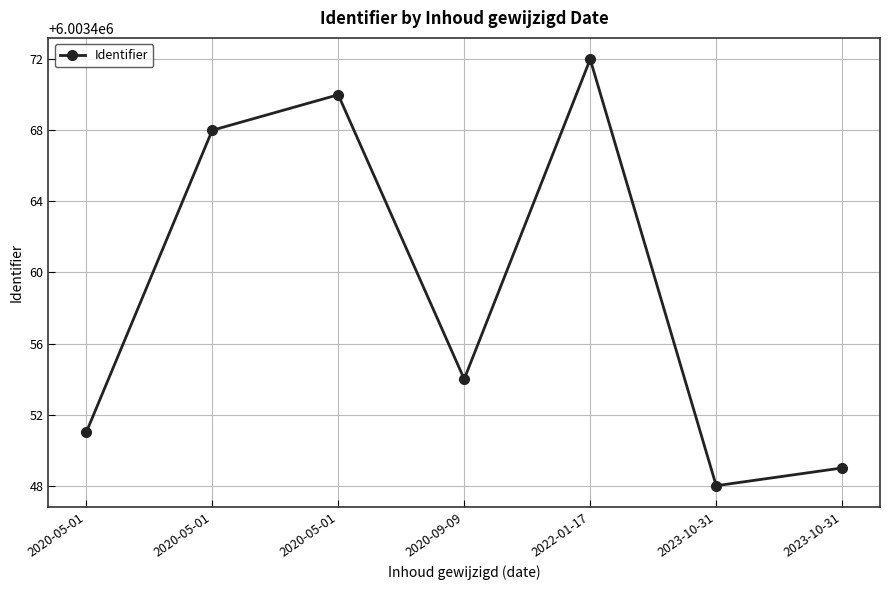

Approximately how many times larger is the value at 2023-10-31 compared to 2023-10-31?

1.0